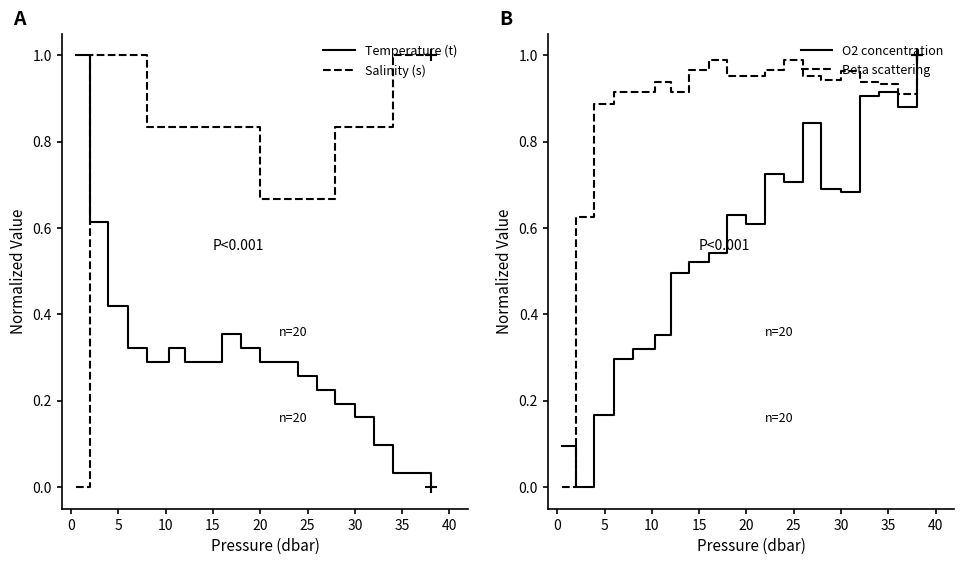

True or false: Temperature (t) and Salinity (s) intersect in this chart.

True